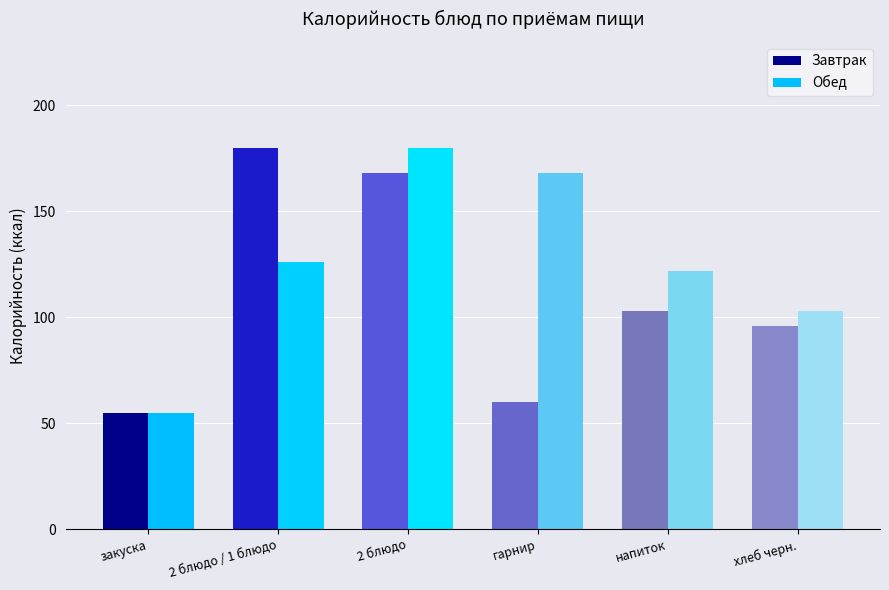

Are the bars horizontal?

No